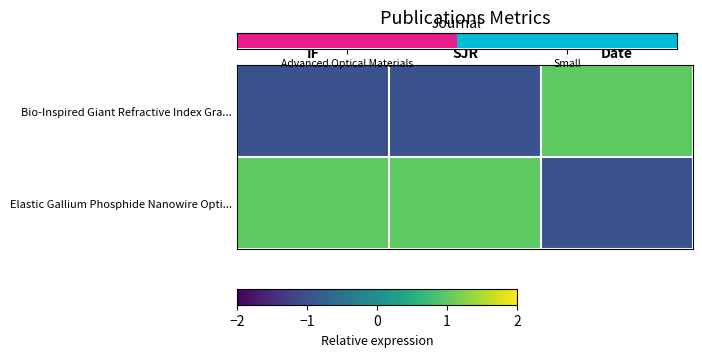

At which category is the sum across all series the highest?

IF